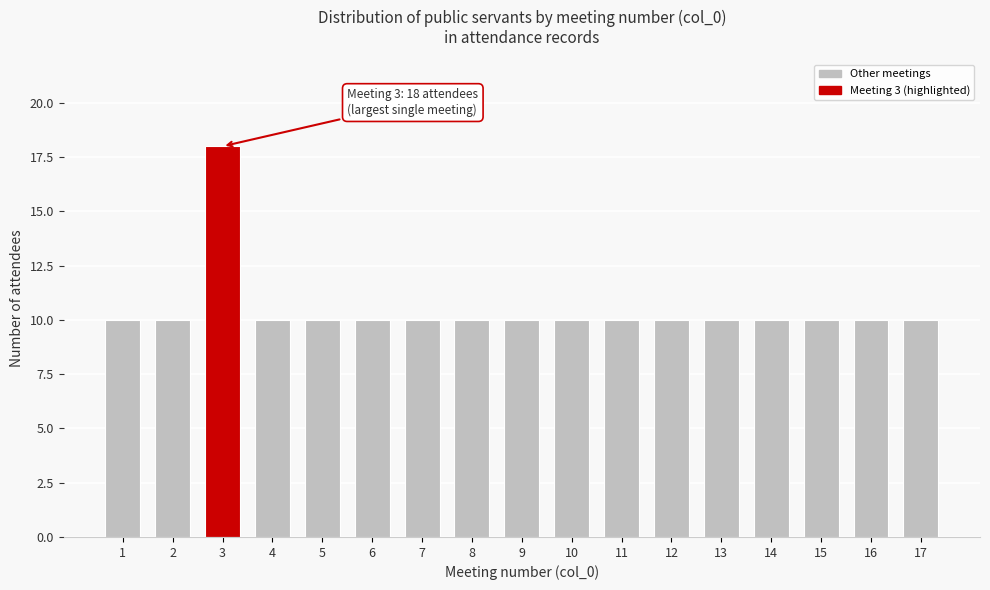

Reading left to right, what are all the values shown in this chart?

1=10	2=10	3=18	4=10	5=10	6=10	7=10	8=10	9=10	10=10	11=10	12=10	13=10	14=10	15=10	16=10	17=10